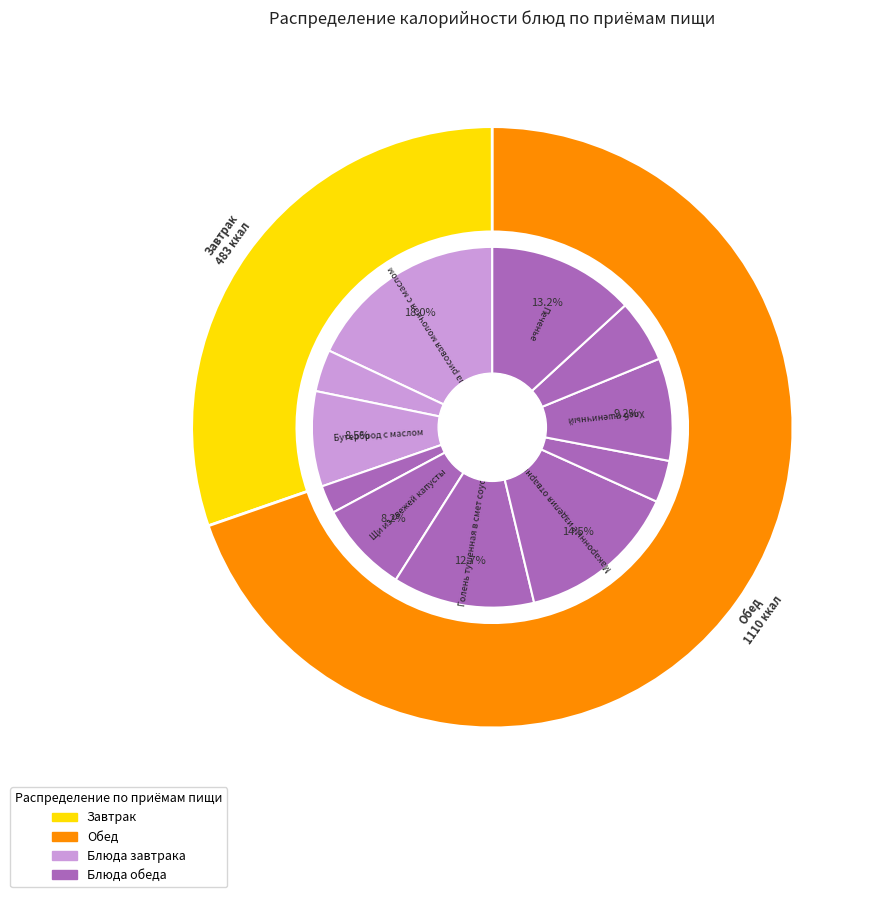

To the nearest percent, what is the average slice percentage?

9%